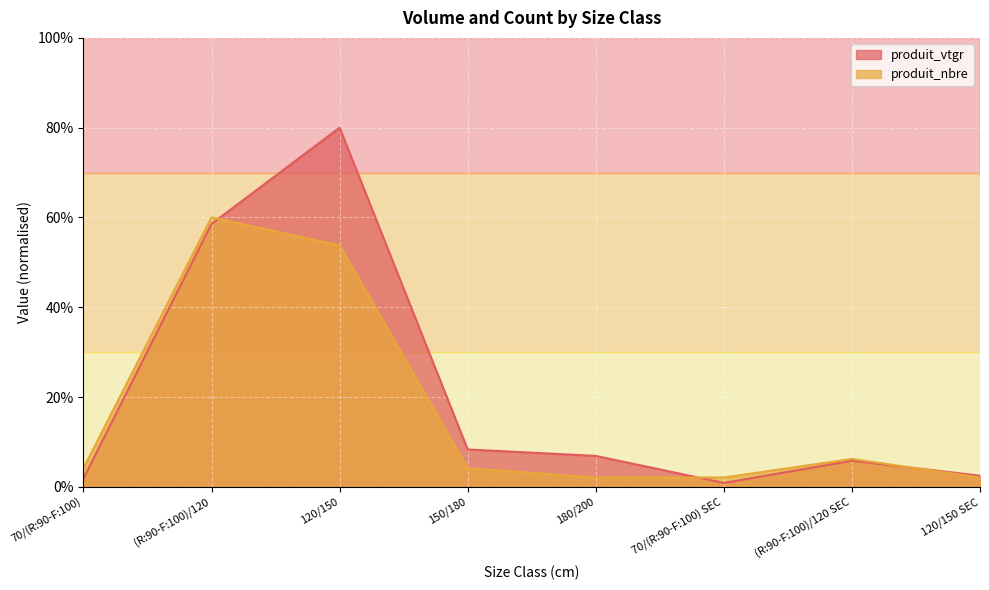

Where is produit_vtgr nearest to the value 40?

(R:90-F:100)/120